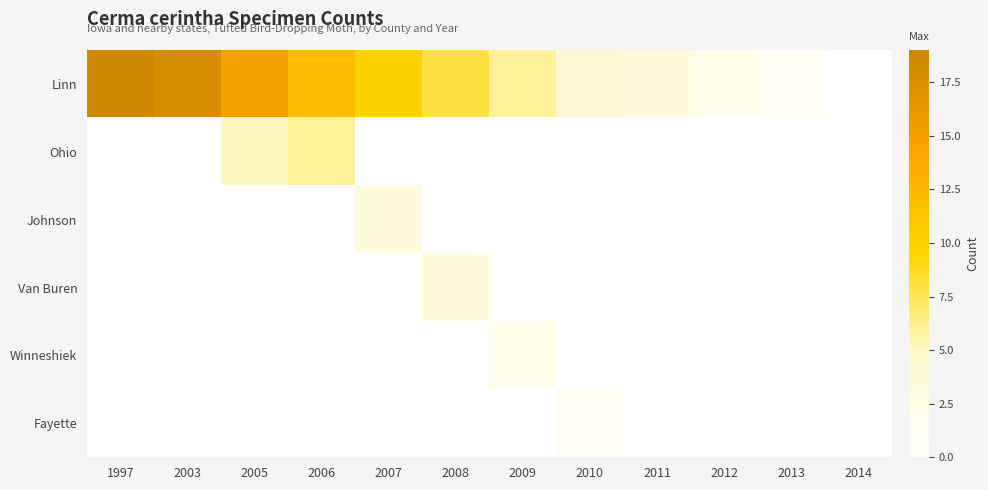

Between 1997 and 2009, which series saw the biggest shift?

Linn